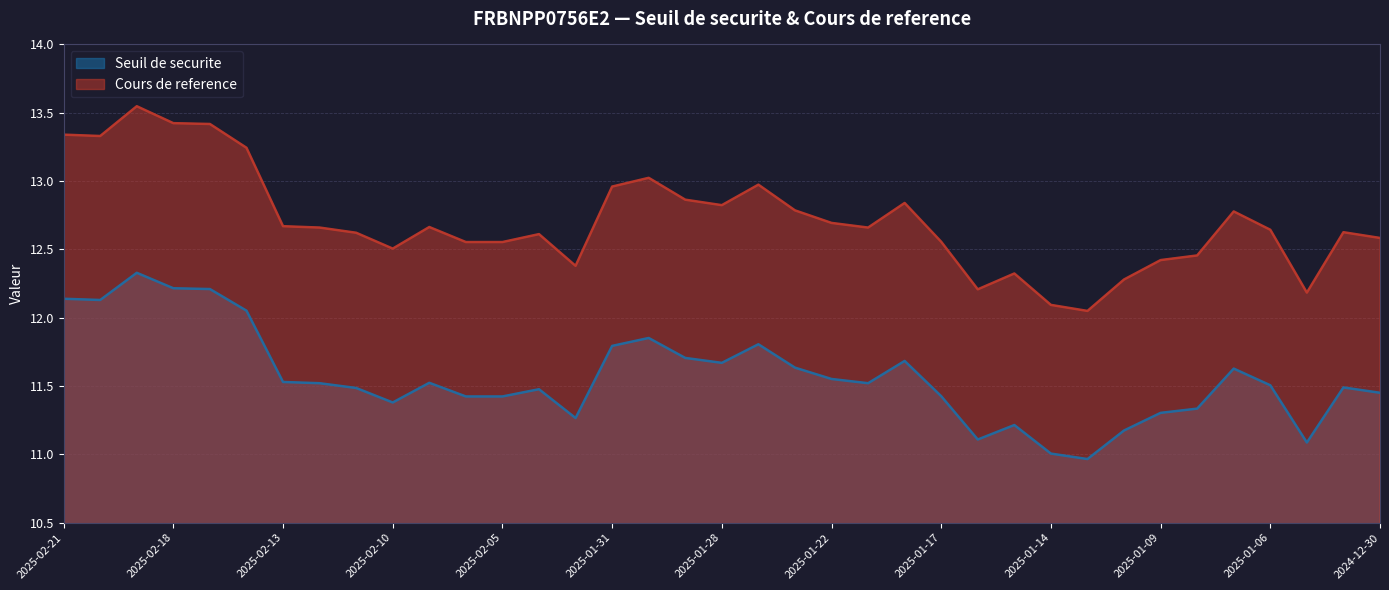

What is the highest value of the Seuil de securite series?

12.3